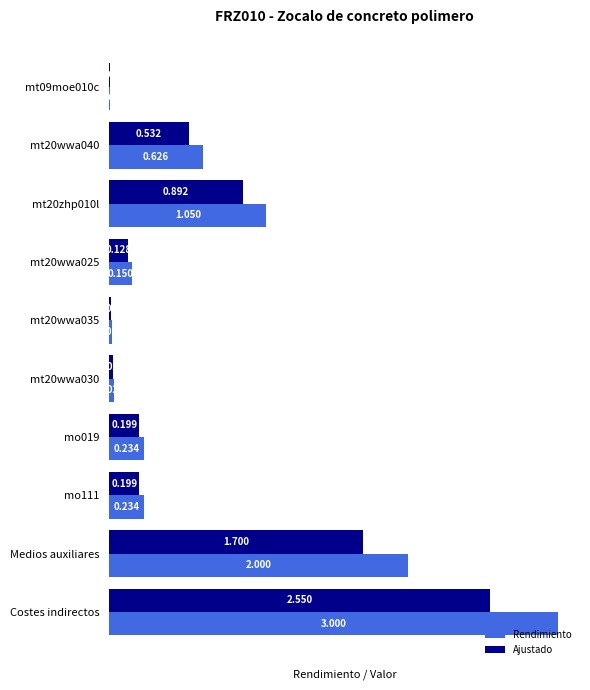

Is the value of Rendimiento at mo019 greater than the value of Ajustado at mt20zhp010l?

No